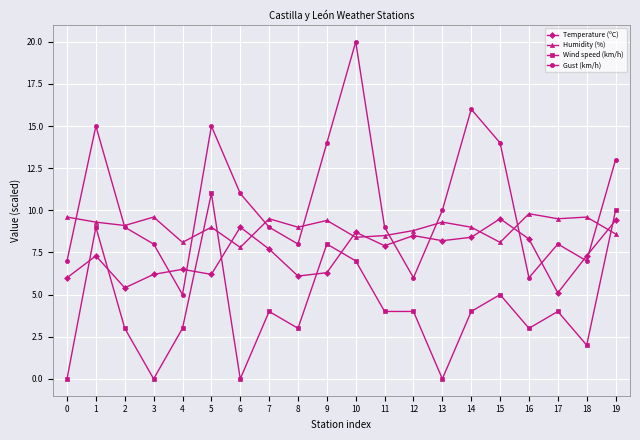

Rank the series by their average value, from lowest to highest.

Wind speed (km/h), Temperature (ºC), Humidity (%), Gust (km/h)